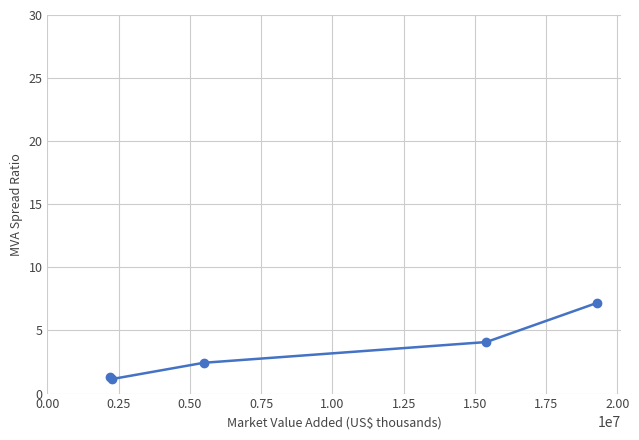

Is this an area chart (filled region under the line)?

No